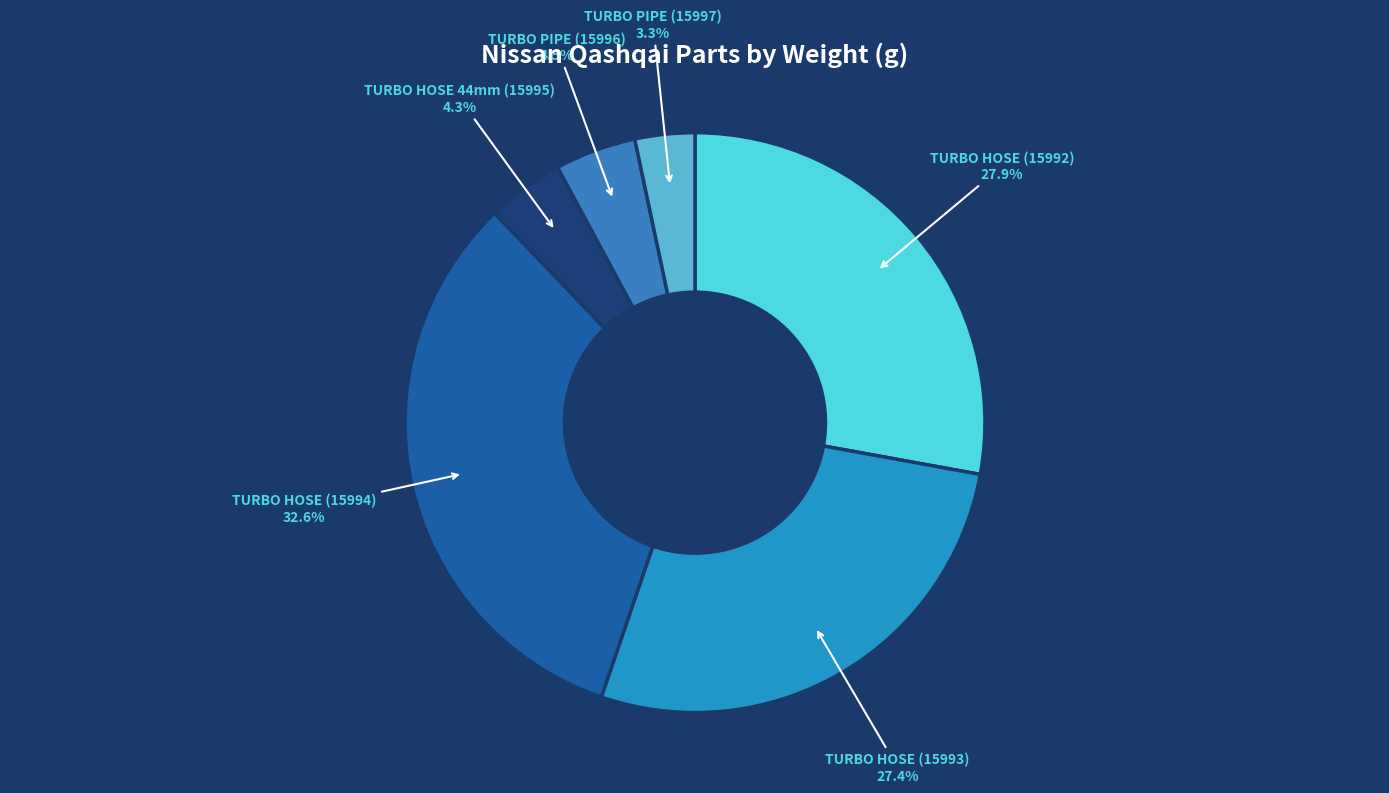

How many segments does this pie chart have?

6